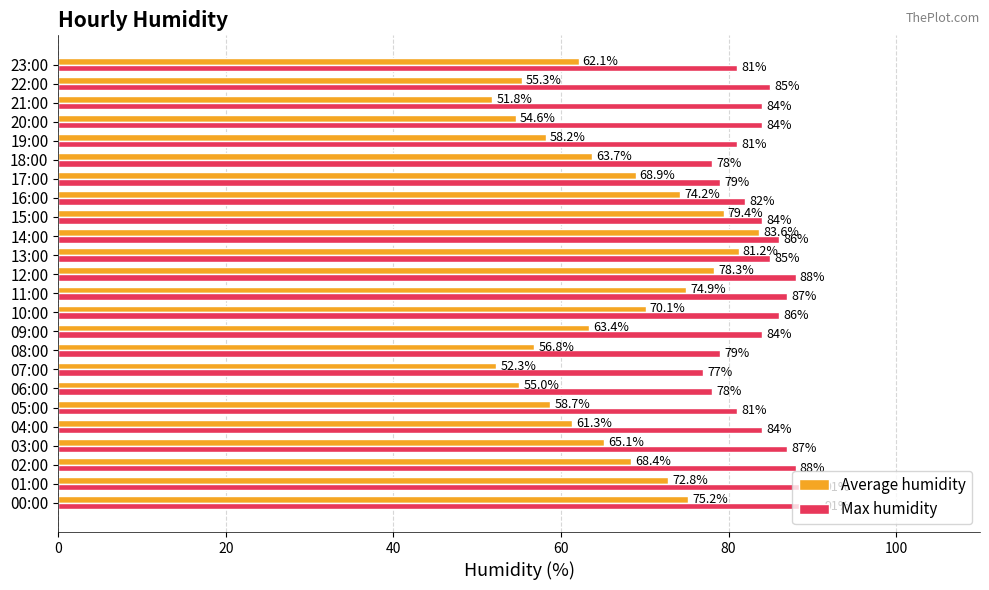

What is the maximum value for Average humidity?

83.6